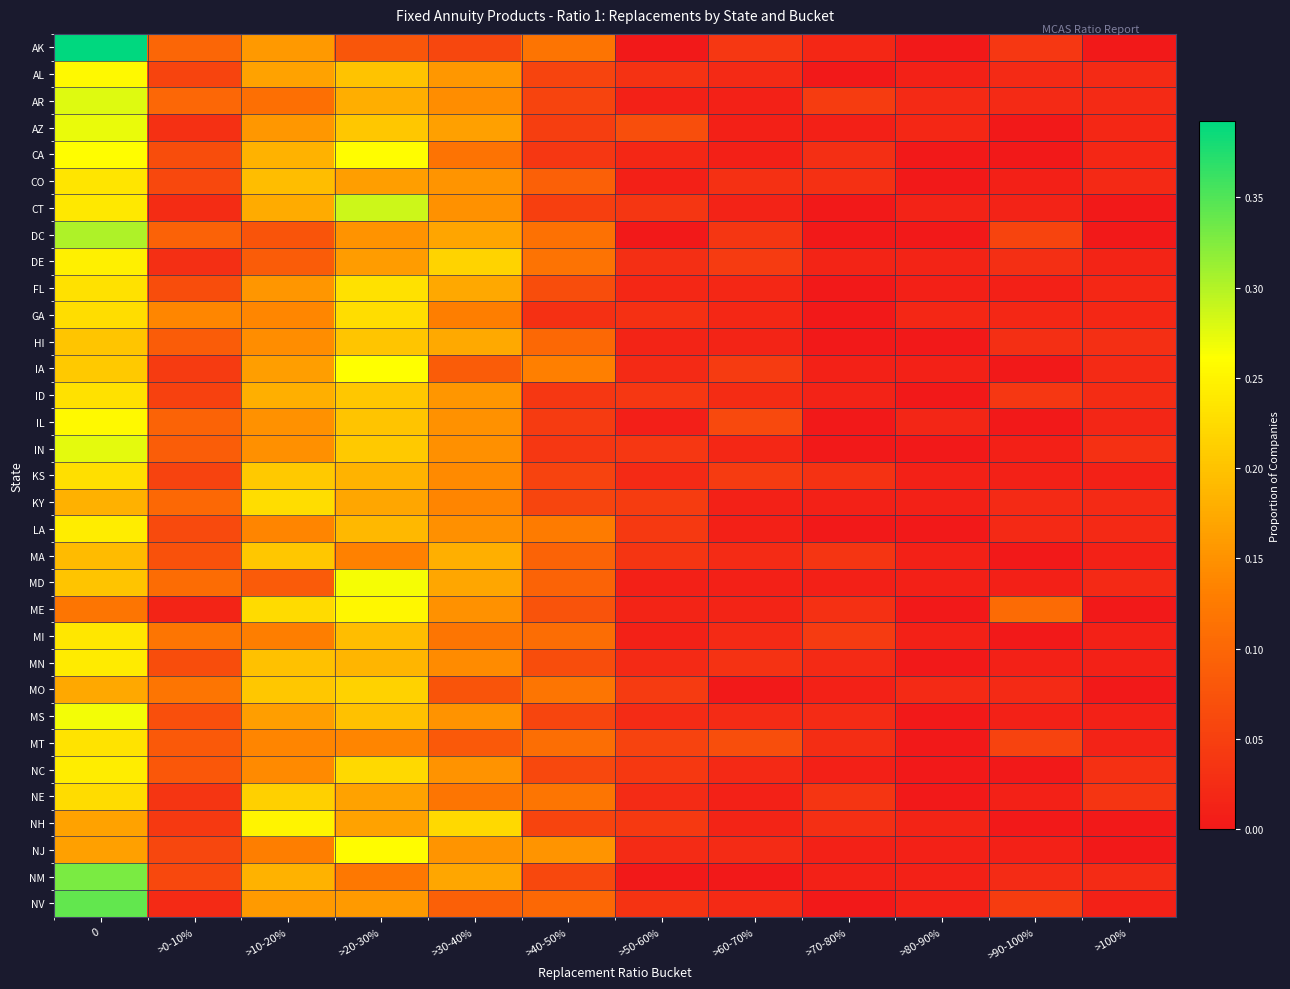

Reading left to right, transcribe all the data shown in this chart.

AK: 0=0.4	>0-10%=0.1	>10-20%=0.2	>20-30%=0.1	>30-40%=0.1	>40-50%=0.1	>50-60%=0.0	>60-70%=0.0	>70-80%=0.0	>80-90%=0.0	>90-100%=0.0	>100%=0.0
AL: 0=0.3	>0-10%=0.1	>10-20%=0.2	>20-30%=0.2	>30-40%=0.2	>40-50%=0.1	>50-60%=0.0	>60-70%=0.0	>70-80%=0.0	>80-90%=0.0	>90-100%=0.0	>100%=0.0
AR: 0=0.3	>0-10%=0.1	>10-20%=0.1	>20-30%=0.2	>30-40%=0.1	>40-50%=0.1	>50-60%=0.0	>60-70%=0.0	>70-80%=0.0	>80-90%=0.0	>90-100%=0.0	>100%=0.0
AZ: 0=0.3	>0-10%=0.0	>10-20%=0.2	>20-30%=0.2	>30-40%=0.2	>40-50%=0.0	>50-60%=0.1	>60-70%=0.0	>70-80%=0.0	>80-90%=0.0	>90-100%=0.0	>100%=0.0
CA: 0=0.3	>0-10%=0.1	>10-20%=0.2	>20-30%=0.3	>30-40%=0.1	>40-50%=0.0	>50-60%=0.0	>60-70%=0.0	>70-80%=0.0	>80-90%=0.0	>90-100%=0.0	>100%=0.0
CO: 0=0.2	>0-10%=0.1	>10-20%=0.2	>20-30%=0.2	>30-40%=0.2	>40-50%=0.1	>50-60%=0.0	>60-70%=0.0	>70-80%=0.0	>80-90%=0.0	>90-100%=0.0	>100%=0.0
CT: 0=0.2	>0-10%=0.0	>10-20%=0.2	>20-30%=0.3	>30-40%=0.1	>40-50%=0.1	>50-60%=0.0	>60-70%=0.0	>70-80%=0.0	>80-90%=0.0	>90-100%=0.0	>100%=0.0
DC: 0=0.3	>0-10%=0.1	>10-20%=0.1	>20-30%=0.2	>30-40%=0.2	>40-50%=0.1	>50-60%=0.0	>60-70%=0.0	>70-80%=0.0	>80-90%=0.0	>90-100%=0.1	>100%=0.0
DE: 0=0.2	>0-10%=0.0	>10-20%=0.1	>20-30%=0.2	>30-40%=0.2	>40-50%=0.1	>50-60%=0.0	>60-70%=0.0	>70-80%=0.0	>80-90%=0.0	>90-100%=0.0	>100%=0.0
FL: 0=0.2	>0-10%=0.1	>10-20%=0.2	>20-30%=0.2	>30-40%=0.2	>40-50%=0.1	>50-60%=0.0	>60-70%=0.0	>70-80%=0.0	>80-90%=0.0	>90-100%=0.0	>100%=0.0
GA: 0=0.2	>0-10%=0.1	>10-20%=0.1	>20-30%=0.2	>30-40%=0.1	>40-50%=0.0	>50-60%=0.0	>60-70%=0.0	>70-80%=0.0	>80-90%=0.0	>90-100%=0.0	>100%=0.0
HI: 0=0.2	>0-10%=0.1	>10-20%=0.1	>20-30%=0.2	>30-40%=0.2	>40-50%=0.1	>50-60%=0.0	>60-70%=0.0	>70-80%=0.0	>80-90%=0.0	>90-100%=0.0	>100%=0.0
IA: 0=0.2	>0-10%=0.0	>10-20%=0.2	>20-30%=0.3	>30-40%=0.1	>40-50%=0.1	>50-60%=0.0	>60-70%=0.0	>70-80%=0.0	>80-90%=0.0	>90-100%=0.0	>100%=0.0
ID: 0=0.2	>0-10%=0.1	>10-20%=0.2	>20-30%=0.2	>30-40%=0.2	>40-50%=0.0	>50-60%=0.0	>60-70%=0.0	>70-80%=0.0	>80-90%=0.0	>90-100%=0.0	>100%=0.0
IL: 0=0.3	>0-10%=0.1	>10-20%=0.1	>20-30%=0.2	>30-40%=0.1	>40-50%=0.0	>50-60%=0.0	>60-70%=0.1	>70-80%=0.0	>80-90%=0.0	>90-100%=0.0	>100%=0.0
IN: 0=0.3	>0-10%=0.1	>10-20%=0.1	>20-30%=0.2	>30-40%=0.1	>40-50%=0.0	>50-60%=0.0	>60-70%=0.0	>70-80%=0.0	>80-90%=0.0	>90-100%=0.0	>100%=0.0
KS: 0=0.2	>0-10%=0.1	>10-20%=0.2	>20-30%=0.2	>30-40%=0.1	>40-50%=0.1	>50-60%=0.0	>60-70%=0.0	>70-80%=0.0	>80-90%=0.0	>90-100%=0.0	>100%=0.0
KY: 0=0.2	>0-10%=0.1	>10-20%=0.2	>20-30%=0.2	>30-40%=0.1	>40-50%=0.1	>50-60%=0.0	>60-70%=0.0	>70-80%=0.0	>80-90%=0.0	>90-100%=0.0	>100%=0.0
LA: 0=0.2	>0-10%=0.1	>10-20%=0.1	>20-30%=0.2	>30-40%=0.1	>40-50%=0.1	>50-60%=0.0	>60-70%=0.0	>70-80%=0.0	>80-90%=0.0	>90-100%=0.0	>100%=0.0
MA: 0=0.2	>0-10%=0.1	>10-20%=0.2	>20-30%=0.1	>30-40%=0.2	>40-50%=0.1	>50-60%=0.0	>60-70%=0.0	>70-80%=0.0	>80-90%=0.0	>90-100%=0.0	>100%=0.0
MD: 0=0.2	>0-10%=0.1	>10-20%=0.1	>20-30%=0.3	>30-40%=0.2	>40-50%=0.1	>50-60%=0.0	>60-70%=0.0	>70-80%=0.0	>80-90%=0.0	>90-100%=0.0	>100%=0.0
ME: 0=0.1	>0-10%=0.0	>10-20%=0.2	>20-30%=0.3	>30-40%=0.1	>40-50%=0.1	>50-60%=0.0	>60-70%=0.0	>70-80%=0.0	>80-90%=0.0	>90-100%=0.1	>100%=0.0
MI: 0=0.2	>0-10%=0.1	>10-20%=0.1	>20-30%=0.2	>30-40%=0.1	>40-50%=0.1	>50-60%=0.0	>60-70%=0.0	>70-80%=0.0	>80-90%=0.0	>90-100%=0.0	>100%=0.0
MN: 0=0.2	>0-10%=0.1	>10-20%=0.2	>20-30%=0.2	>30-40%=0.1	>40-50%=0.1	>50-60%=0.0	>60-70%=0.0	>70-80%=0.0	>80-90%=0.0	>90-100%=0.0	>100%=0.0
MO: 0=0.2	>0-10%=0.1	>10-20%=0.2	>20-30%=0.2	>30-40%=0.1	>40-50%=0.1	>50-60%=0.0	>60-70%=0.0	>70-80%=0.0	>80-90%=0.0	>90-100%=0.0	>100%=0.0
MS: 0=0.3	>0-10%=0.1	>10-20%=0.2	>20-30%=0.2	>30-40%=0.2	>40-50%=0.1	>50-60%=0.0	>60-70%=0.0	>70-80%=0.0	>80-90%=0.0	>90-100%=0.0	>100%=0.0
MT: 0=0.2	>0-10%=0.1	>10-20%=0.1	>20-30%=0.1	>30-40%=0.1	>40-50%=0.1	>50-60%=0.1	>60-70%=0.1	>70-80%=0.0	>80-90%=0.0	>90-100%=0.1	>100%=0.0
NC: 0=0.2	>0-10%=0.1	>10-20%=0.1	>20-30%=0.2	>30-40%=0.2	>40-50%=0.1	>50-60%=0.0	>60-70%=0.0	>70-80%=0.0	>80-90%=0.0	>90-100%=0.0	>100%=0.0
NE: 0=0.2	>0-10%=0.0	>10-20%=0.2	>20-30%=0.2	>30-40%=0.1	>40-50%=0.1	>50-60%=0.0	>60-70%=0.0	>70-80%=0.0	>80-90%=0.0	>90-100%=0.0	>100%=0.0
NH: 0=0.2	>0-10%=0.0	>10-20%=0.2	>20-30%=0.2	>30-40%=0.2	>40-50%=0.1	>50-60%=0.0	>60-70%=0.0	>70-80%=0.0	>80-90%=0.0	>90-100%=0.0	>100%=0.0
NJ: 0=0.2	>0-10%=0.1	>10-20%=0.1	>20-30%=0.3	>30-40%=0.2	>40-50%=0.2	>50-60%=0.0	>60-70%=0.0	>70-80%=0.0	>80-90%=0.0	>90-100%=0.0	>100%=0.0
NM: 0=0.3	>0-10%=0.1	>10-20%=0.2	>20-30%=0.1	>30-40%=0.2	>40-50%=0.1	>50-60%=0.0	>60-70%=0.0	>70-80%=0.0	>80-90%=0.0	>90-100%=0.0	>100%=0.0
NV: 0=0.3	>0-10%=0.0	>10-20%=0.2	>20-30%=0.2	>30-40%=0.1	>40-50%=0.1	>50-60%=0.0	>60-70%=0.0	>70-80%=0.0	>80-90%=0.0	>90-100%=0.0	>100%=0.0